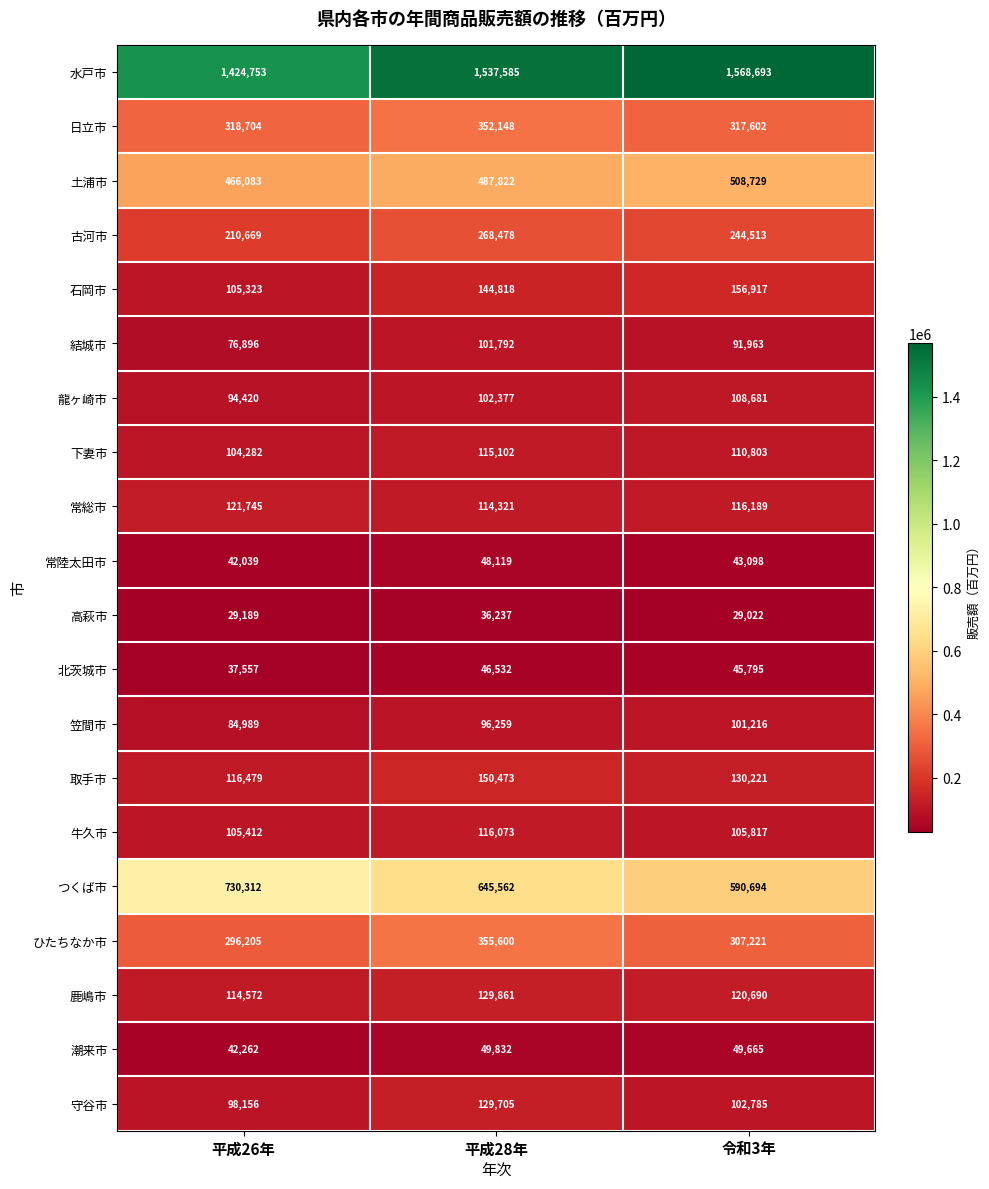

Is it true that 常総市 equals 31420 at 平成28年?

False